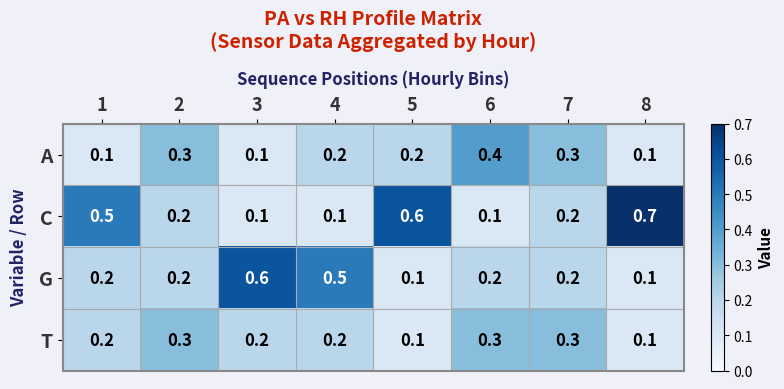

At how many categories does at least one series exceed 0?

8